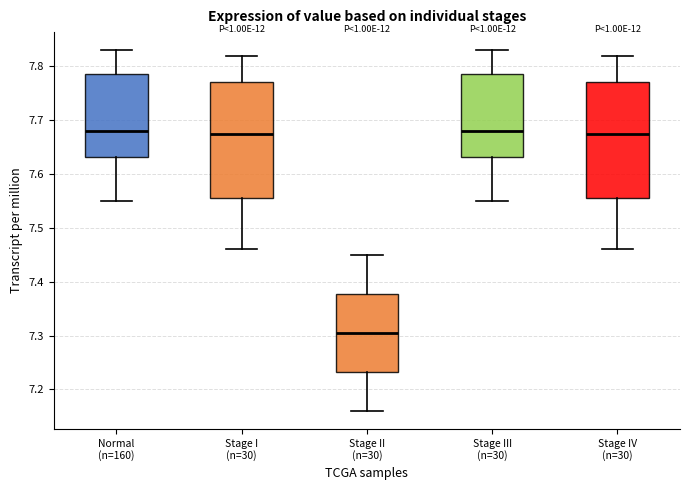

Reading left to right, transcribe this box plot: for each box, give where its median line is, the range the box spans, and where its two whiskers end, as read against the y-axis. The values are not printed on the chart, so give them approximately, as read against the axis.

Normal (n=160): median 7.68, box 7.63 to 7.79, whiskers 7.55 to 7.83
Stage I (n=30): median 7.68, box 7.56 to 7.77, whiskers 7.46 to 7.82
Stage II (n=30): median 7.31, box 7.23 to 7.38, whiskers 7.16 to 7.45
Stage III (n=30): median 7.68, box 7.63 to 7.79, whiskers 7.55 to 7.83
Stage IV (n=30): median 7.68, box 7.56 to 7.77, whiskers 7.46 to 7.82